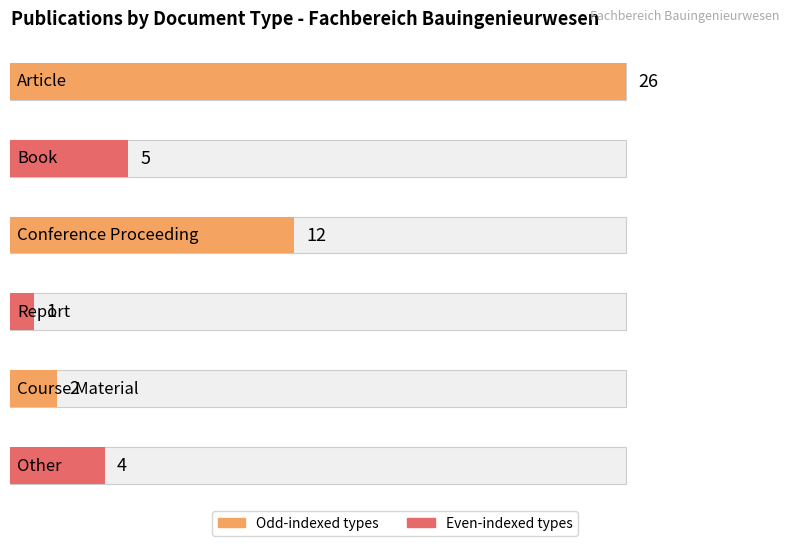

Does the chart contain stacked bars?

No